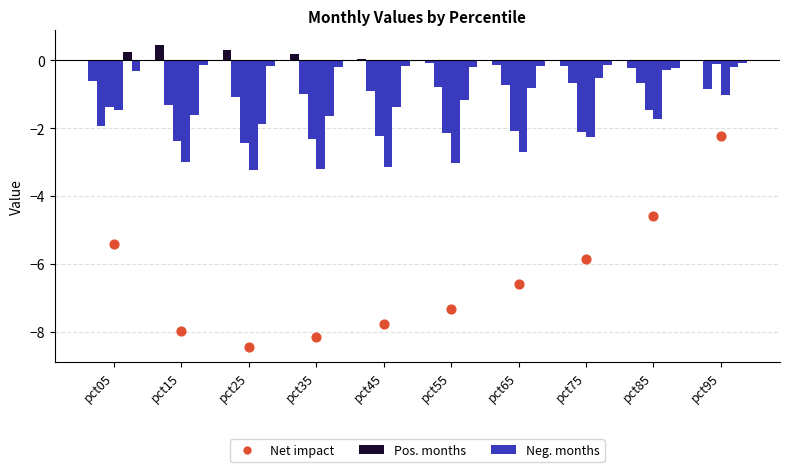

At which category is the sum across all series the highest?

pct95